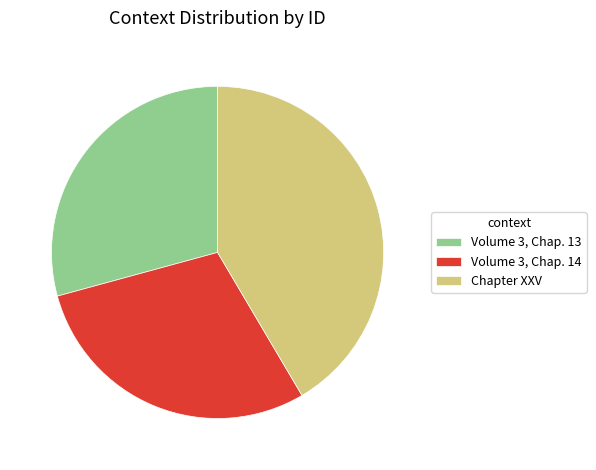

Does Volume 3, Chap. 13 represent more than half of the total?

No